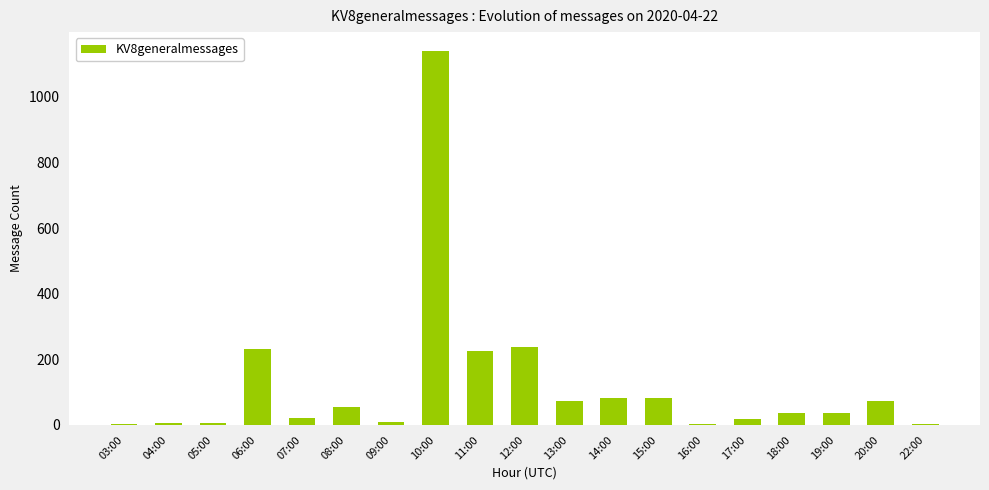

Between 20:00 and 19:00, which is larger?

20:00